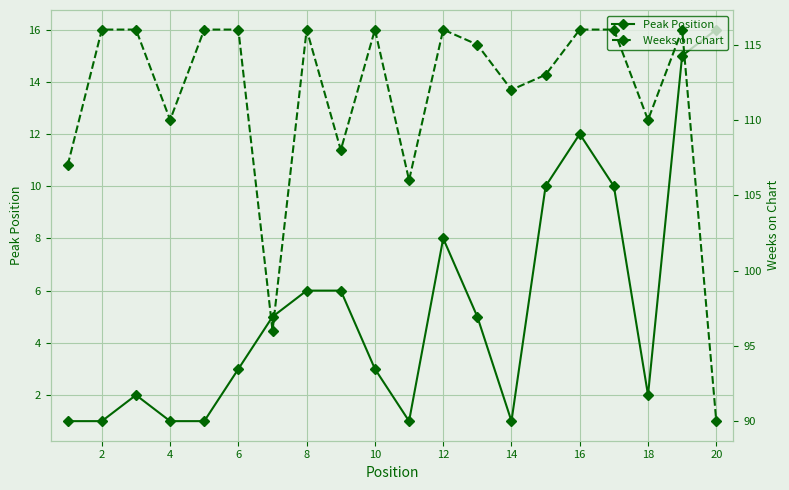

The Peak Position series shows 8 at 12. True or false?

True